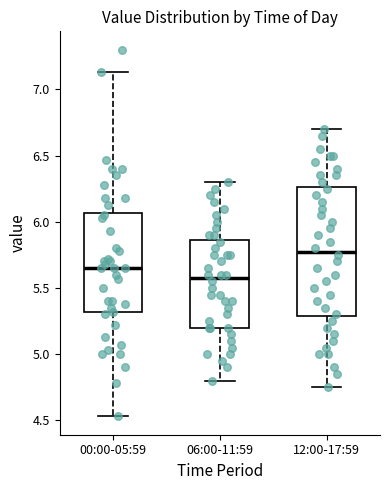

Reading left to right, transcribe this box plot: for each box, give where its median line is, the range the box spans, and where its two whiskers end, as read against the y-axis. The values are not printed on the chart, so give them approximately, as read against the axis.

00:00-05:59: median 5.65, box 5.30 to 6.05, whiskers 4.55 to 7.15
06:00-11:59: median 5.60, box 5.20 to 5.85, whiskers 4.80 to 6.30
12:00-17:59: median 5.80, box 5.30 to 6.25, whiskers 4.75 to 6.70